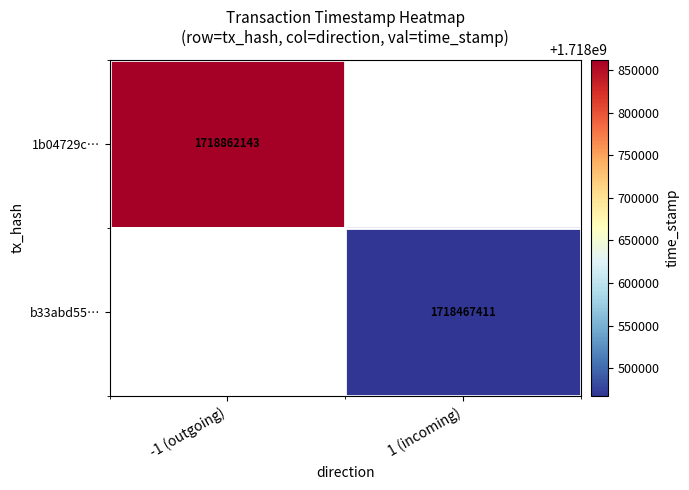

What is the greatest value displayed?

1718862143.0